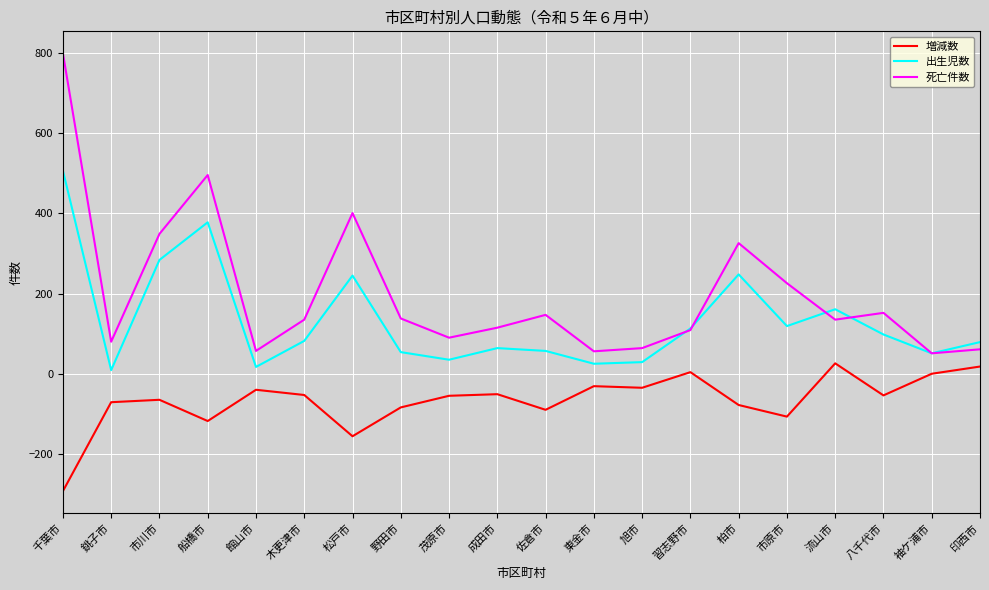

Is it true that 増減数 equals -71 at 銚子市?

True